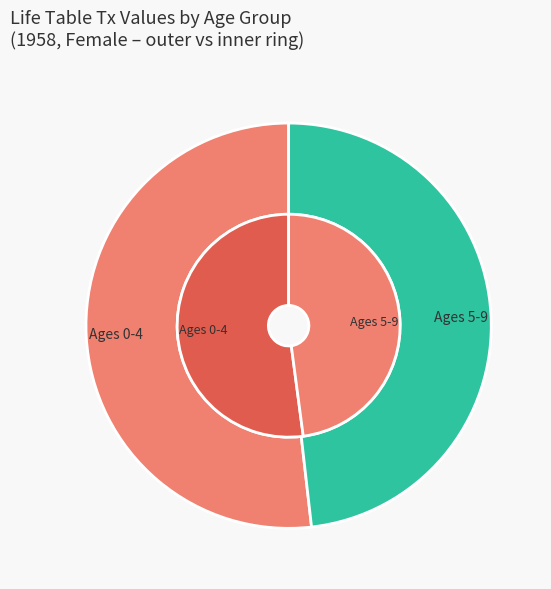

Is there a majority slice in this chart?

No